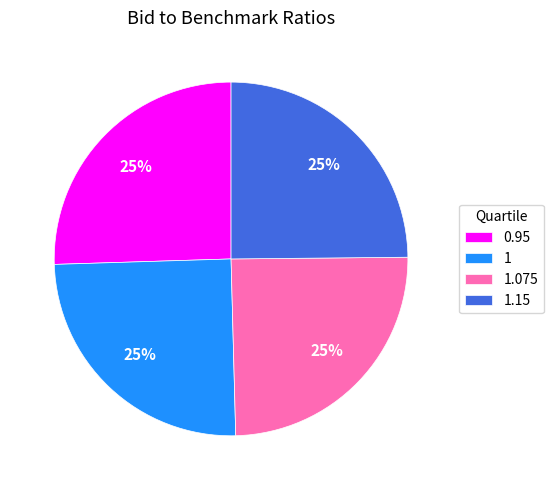

Count the number of slices in the pie.

4